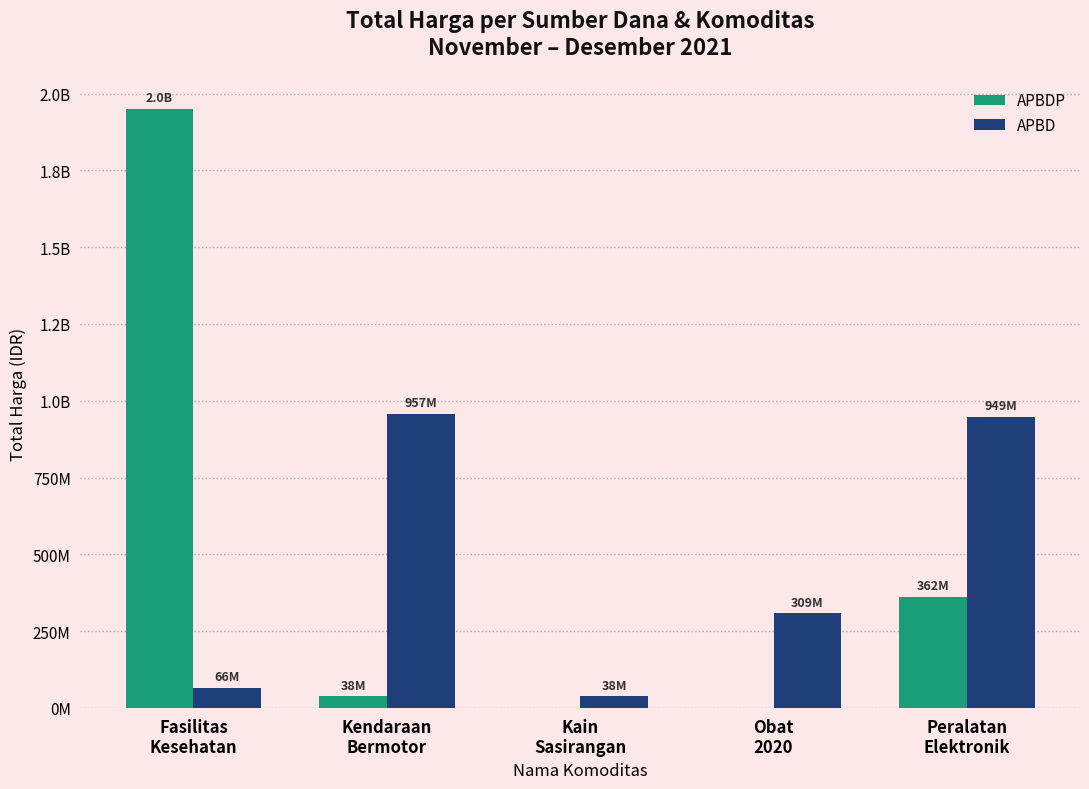

Where does the APBDP series first go above 38075000?

Fasilitas
Kesehatan